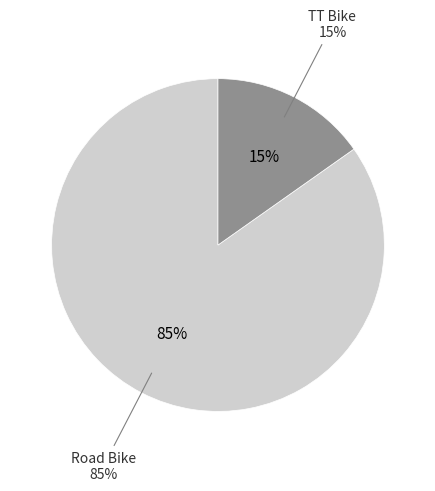

The Road Bike slice represents 85% of the pie. True or false?

True